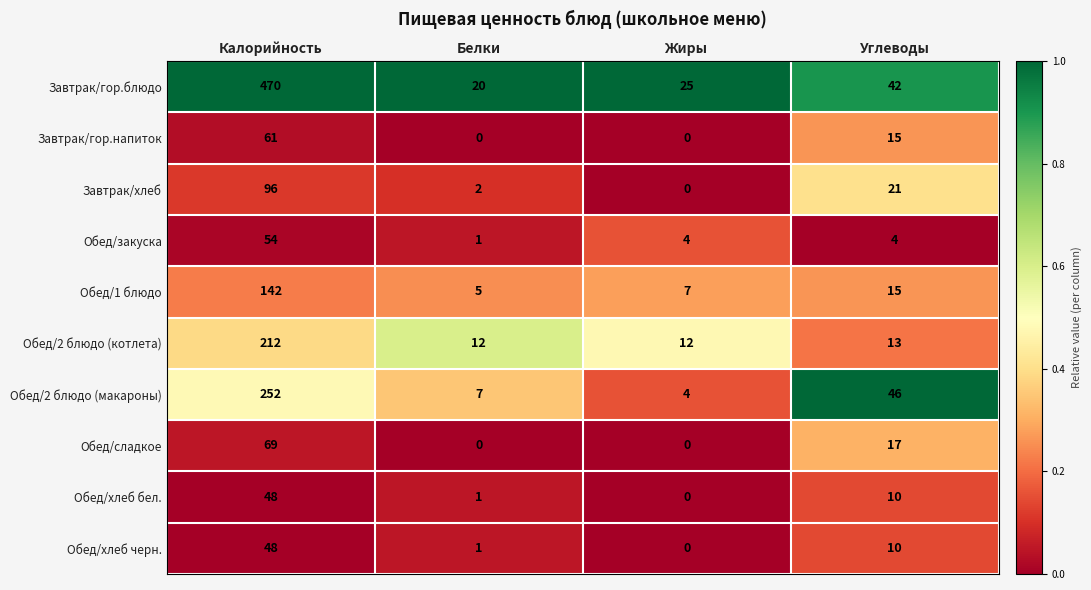

Between Калорийность and Углеводы, which series saw the biggest shift?

Завтрак/гор.блюдо